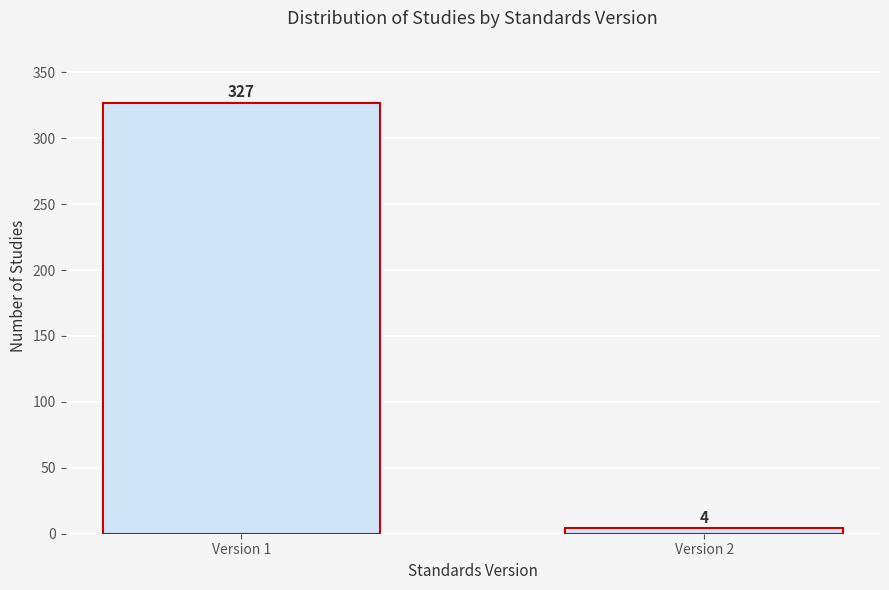

Reading left to right, extract all data points from this chart.

Version 1=327	Version 2=4